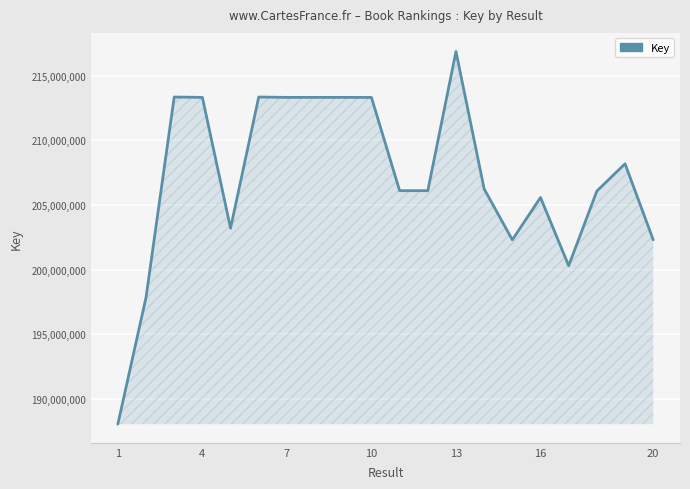

What is the difference between the maximum and minimum values?

28845530